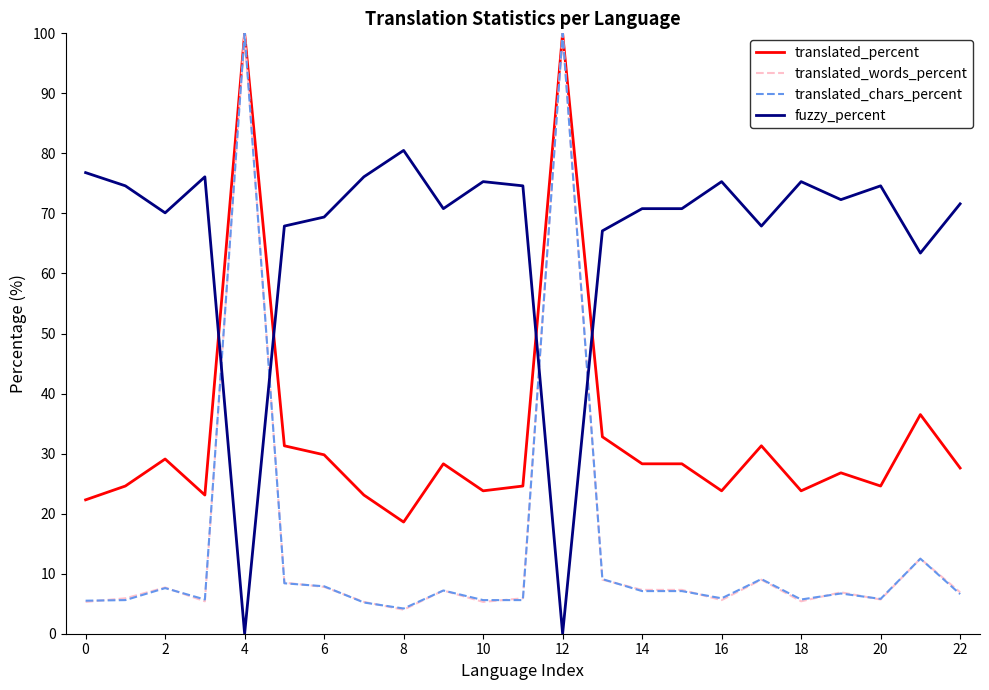

What is the maximum value for translated_chars_percent?

100.0